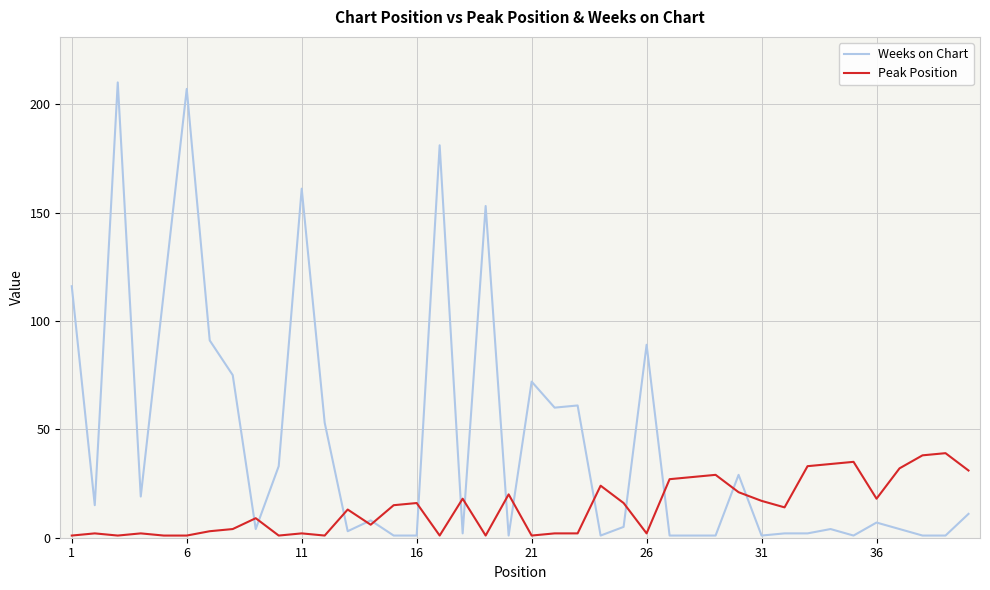

Rank the series by their maximum value, from lowest to highest.

Peak Position, Weeks on Chart